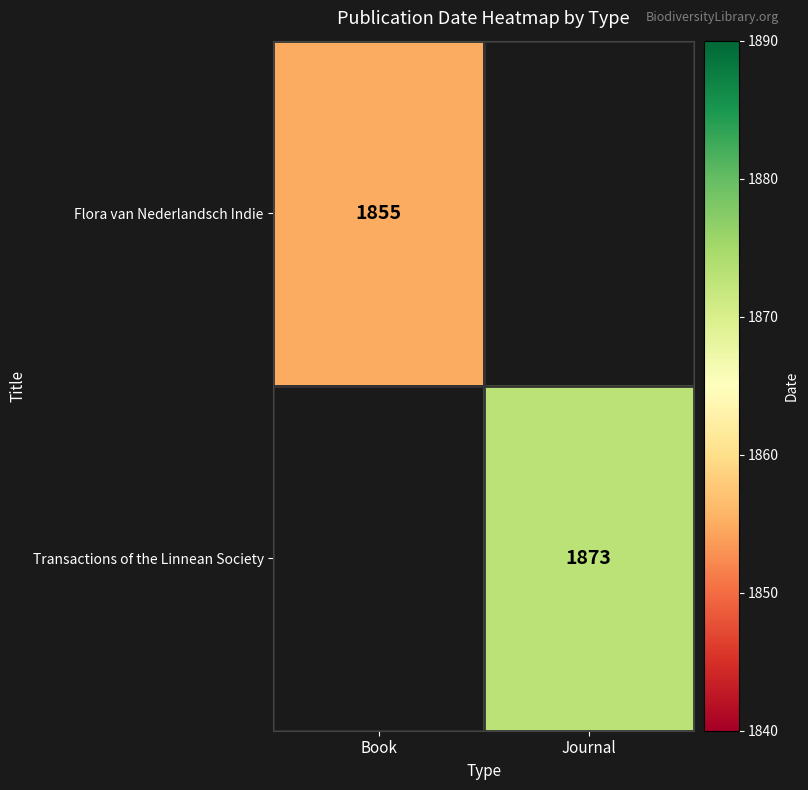

Is it true that Flora van Nederlandsch Indie equals 2458 at Book?

False